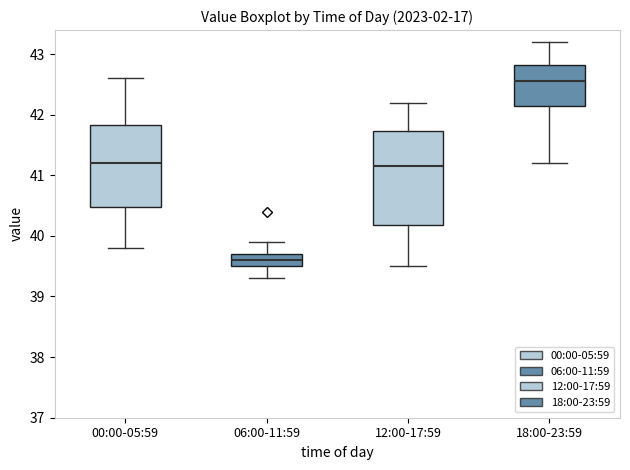

Reading left to right, transcribe this box plot: for each box, give where its median line is, the range the box spans, and where its two whiskers end, as read against the y-axis. The values are not printed on the chart, so give them approximately, as read against the axis.

00:00-05:59: median 41.2, box 40.5 to 41.8, whiskers 39.8 to 42.6
06:00-11:59: median 39.6, box 39.5 to 39.7, whiskers 39.3 to 39.9
12:00-17:59: median 41.2, box 40.2 to 41.7, whiskers 39.5 to 42.2
18:00-23:59: median 42.6, box 42.2 to 42.8, whiskers 41.2 to 43.2